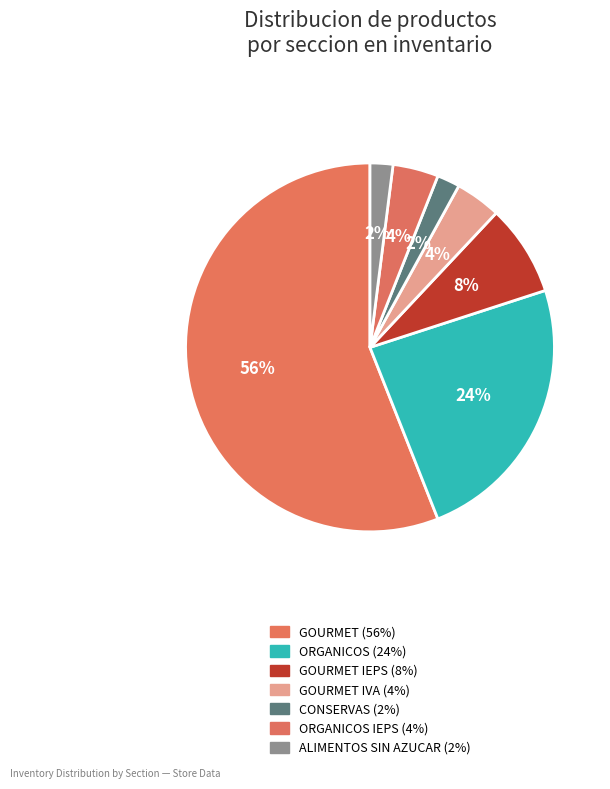

How many slices are in this pie chart?

7